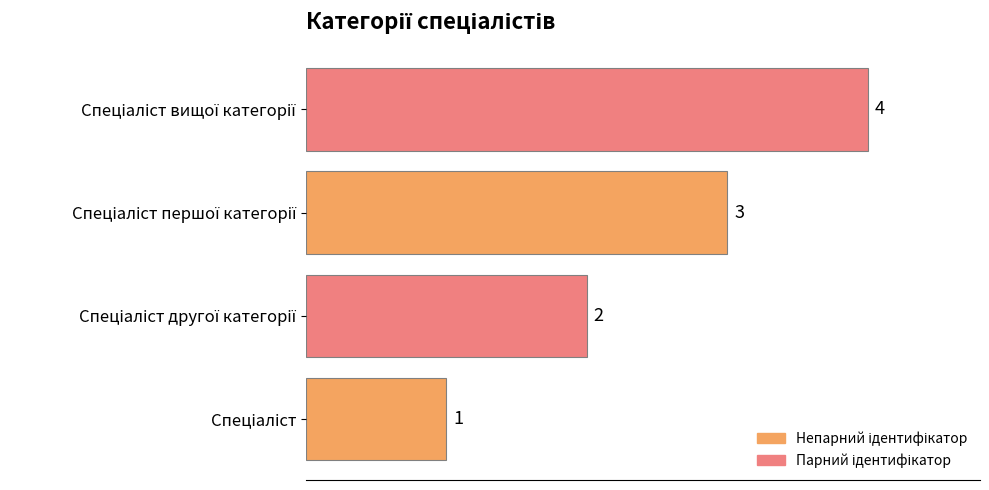

What is the greatest value displayed?

4